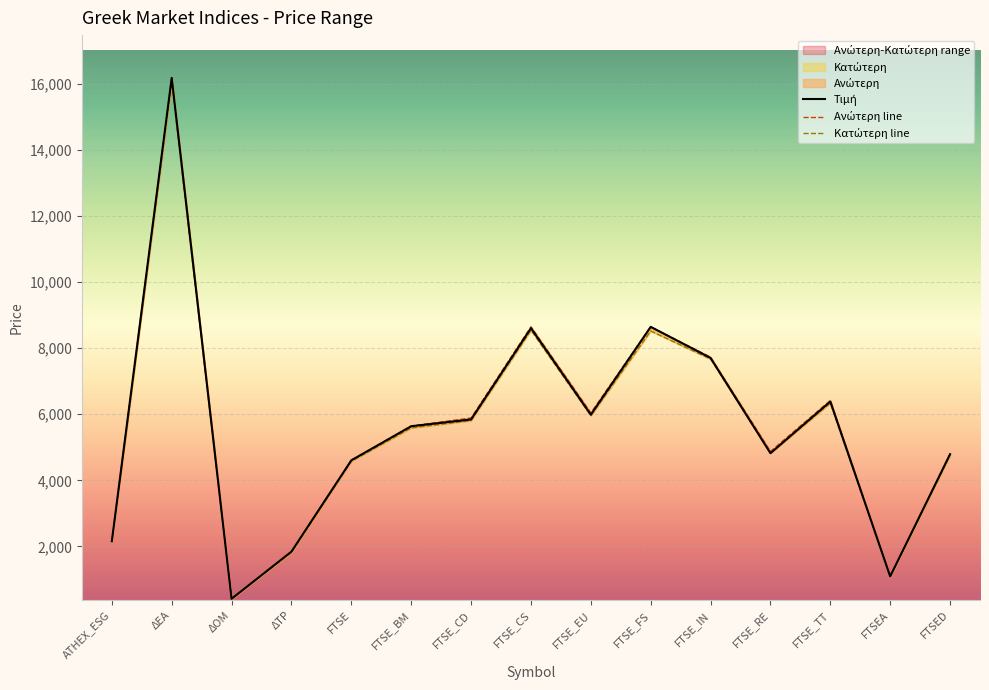

Does the chart display data point markers on the line(s)?

No